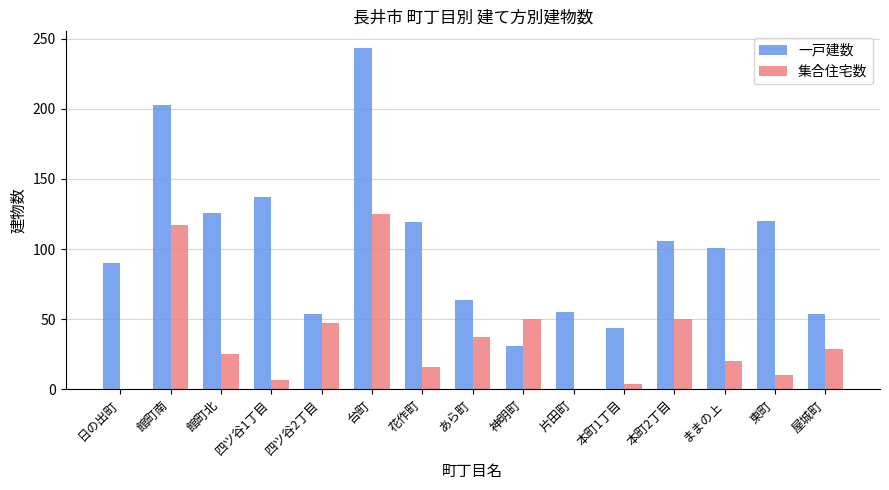

What is the difference between the 集合住宅数 values at 神明町 and 四ツ谷1丁目?

43